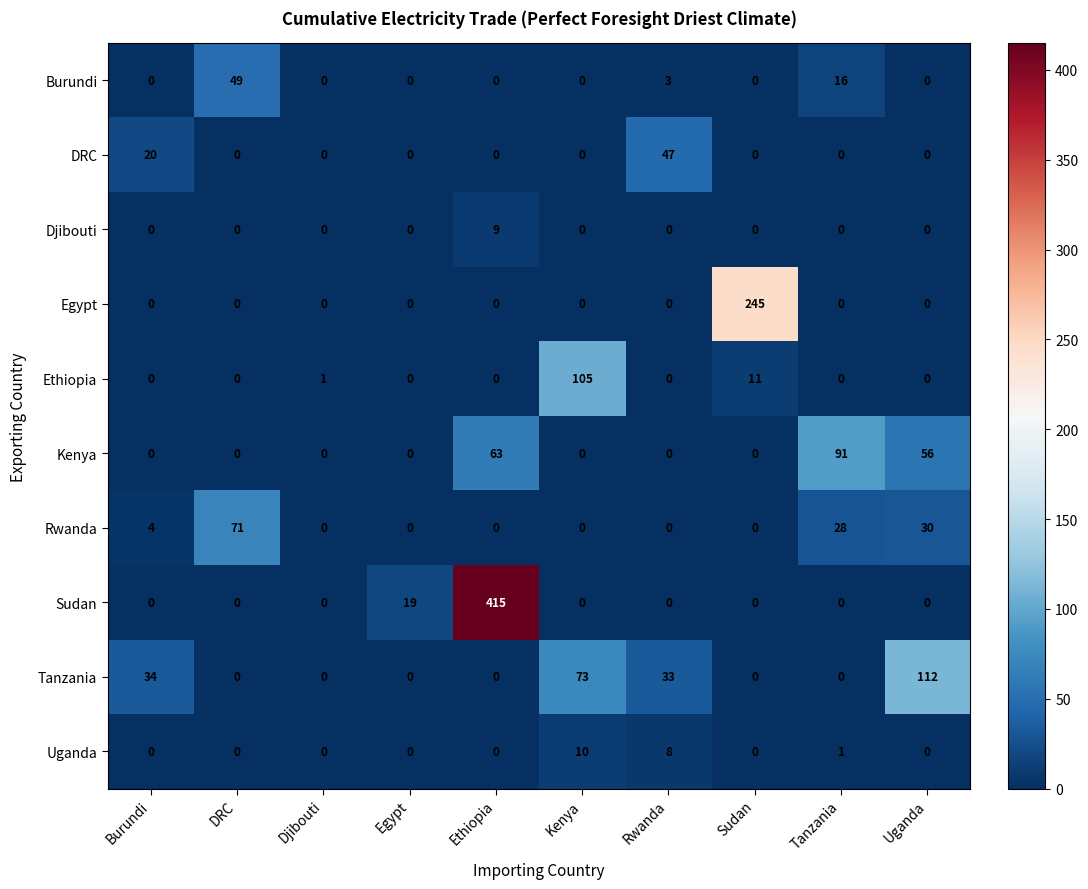

What is the difference between the maximum and minimum values in the Ethiopia series?

105